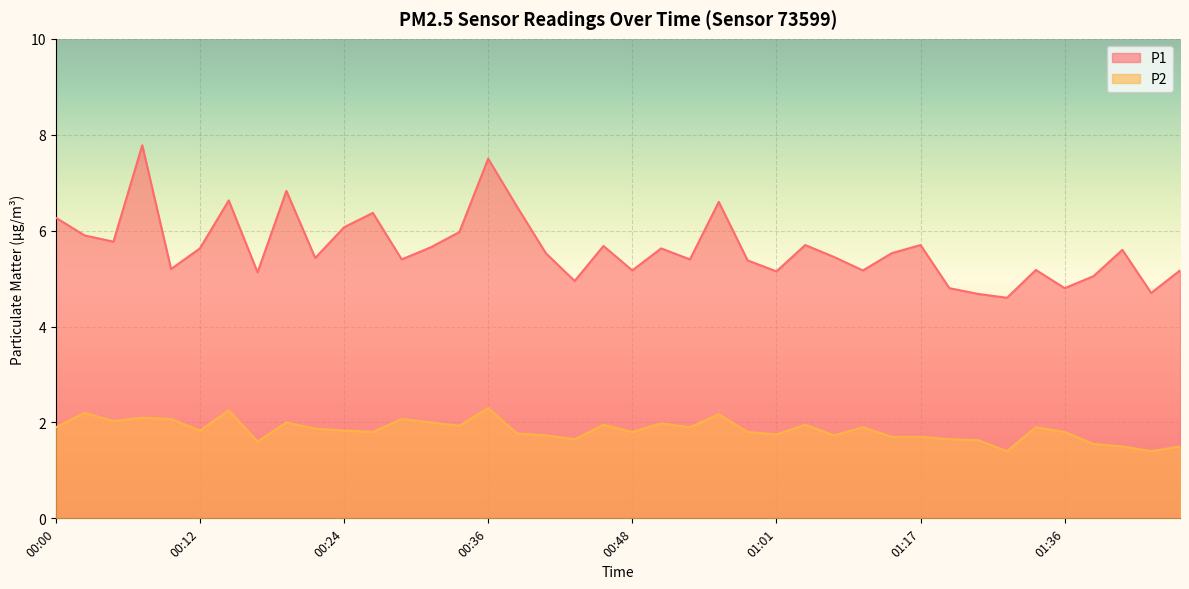

What is the difference between the maximum and minimum values in the P1 series?

3.2